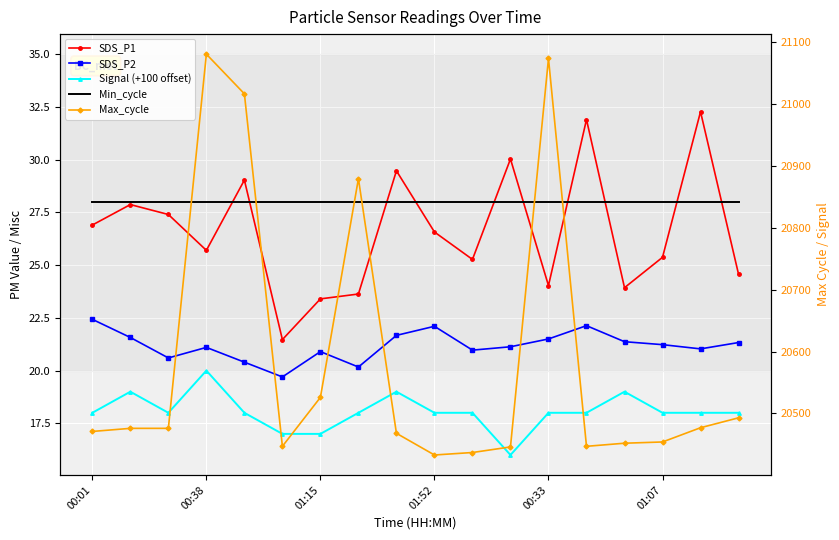

True or false: SDS_P1 and Min_cycle intersect in this chart.

True